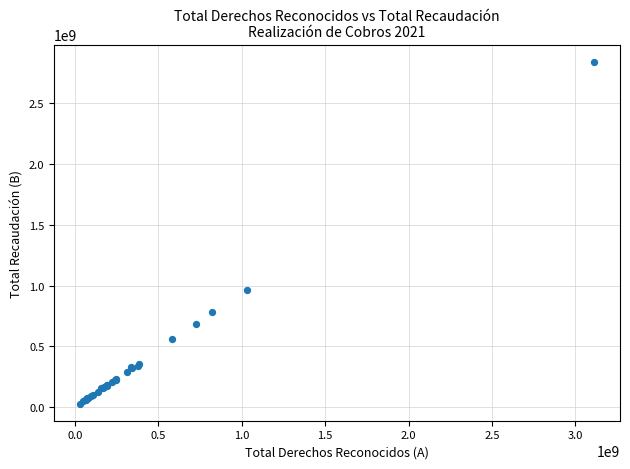

What Y value in the scatter plot is closest to 1435121410?

964431451.3